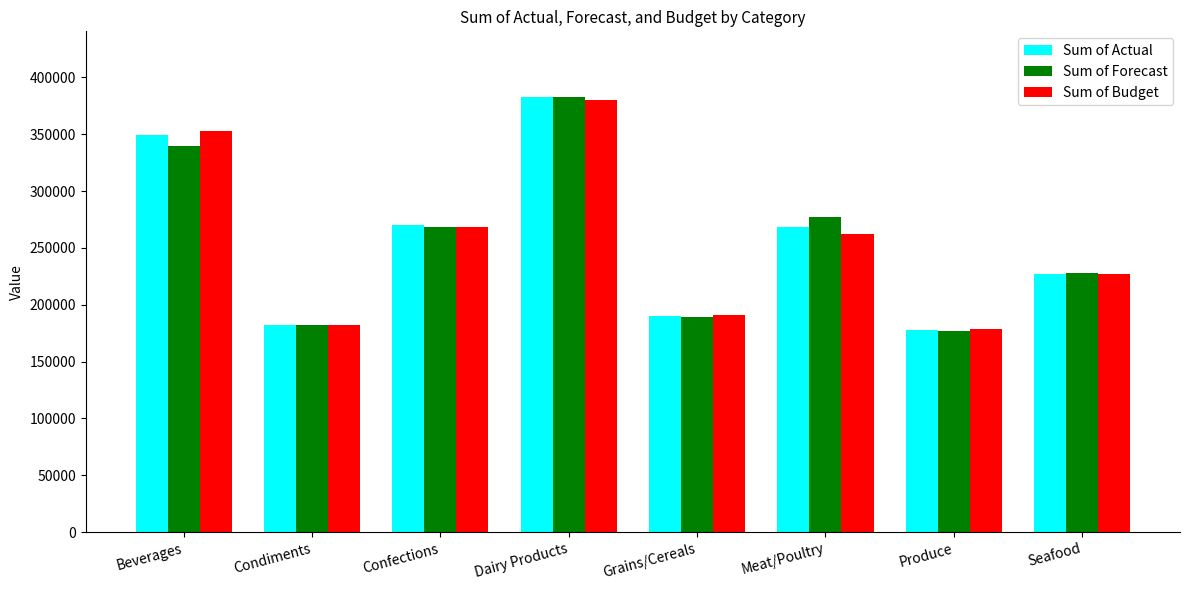

True or false: Sum of Budget has a value of 536052.2 at Dairy Products.

False